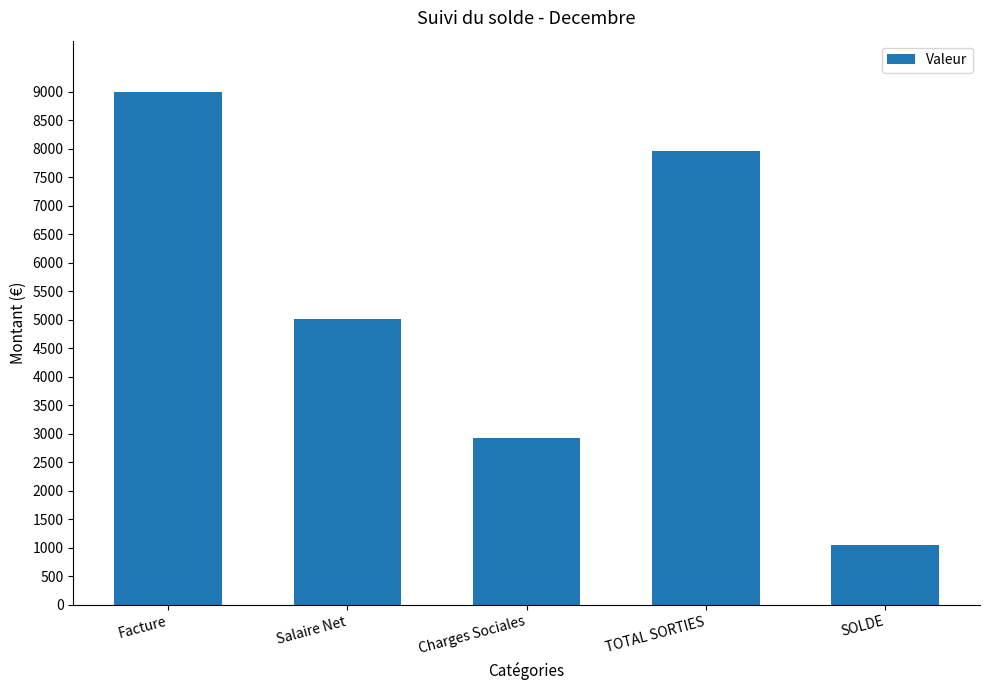

What is the difference between the values at Facture and TOTAL SORTIES?

1042.6